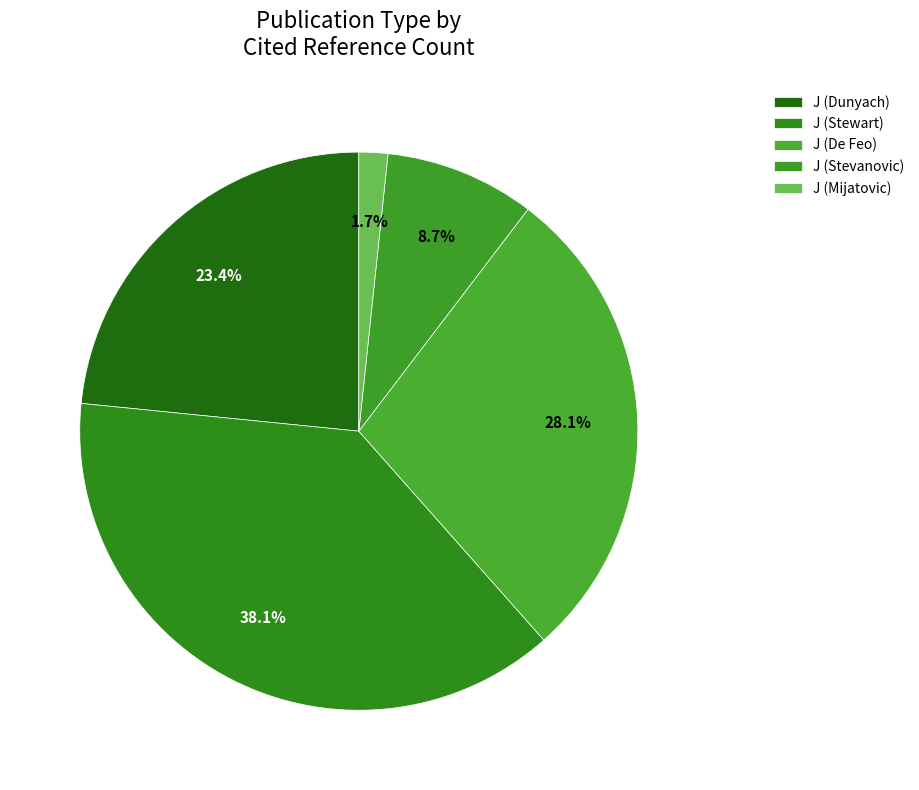

To the nearest percent, what is the combined percentage of J (Stewart) and J (Dunyach)?

62%